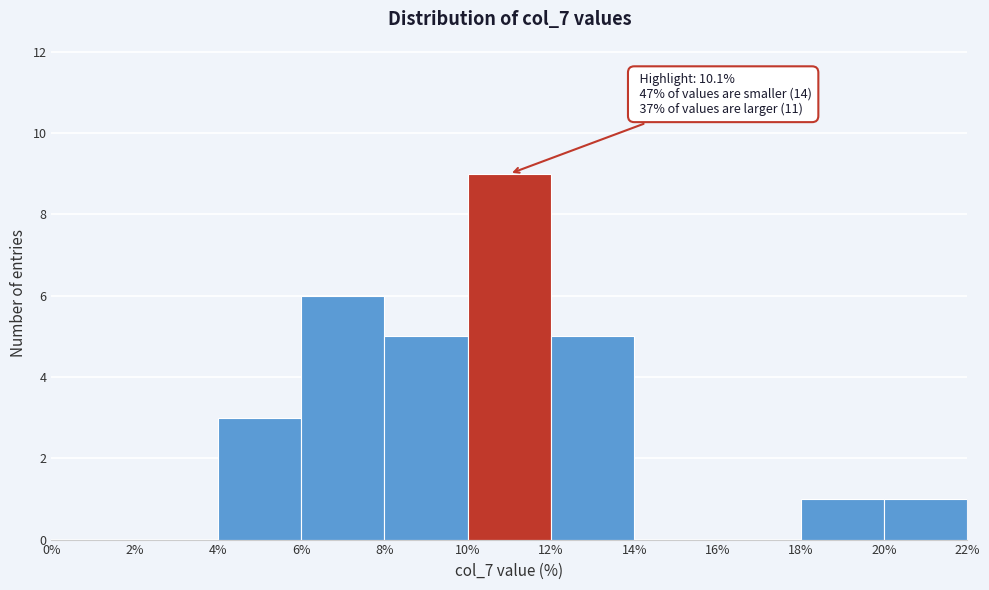

Which range on the x-axis has the tallest bar?

10% to 12%